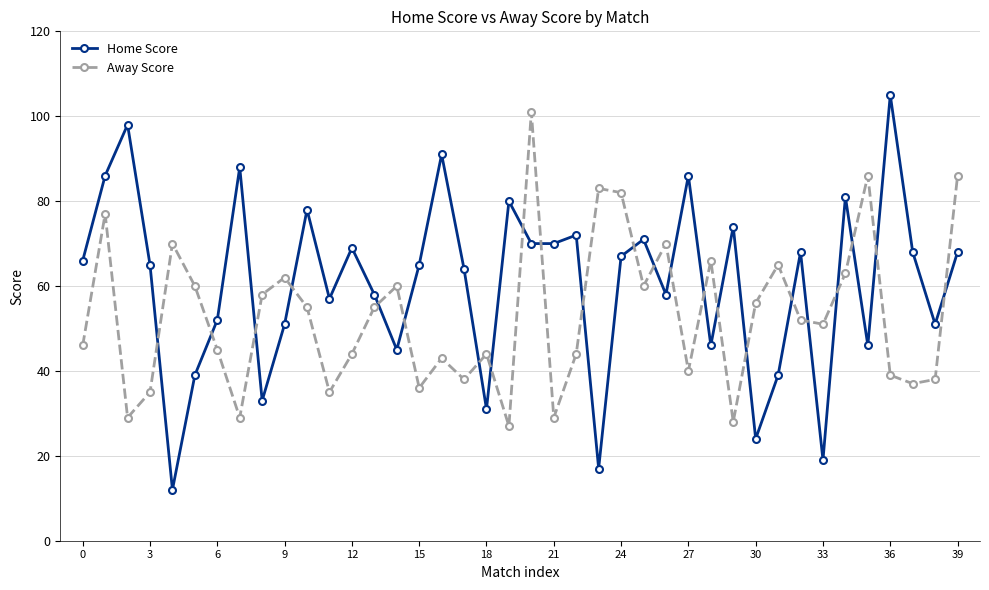

Which series has the largest total across all categories?

Home Score